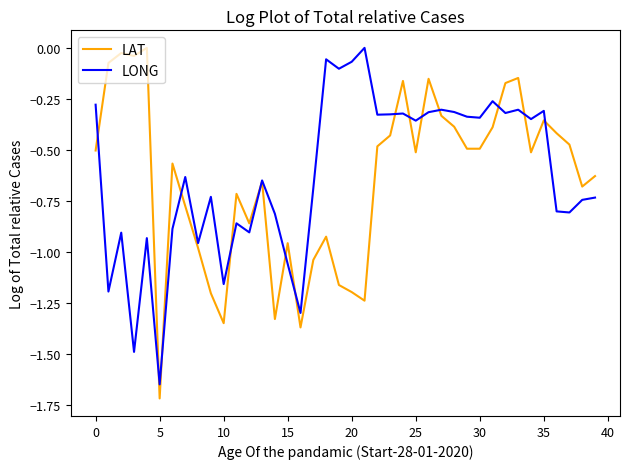

What is the minimum value shown in the chart?

-1.7